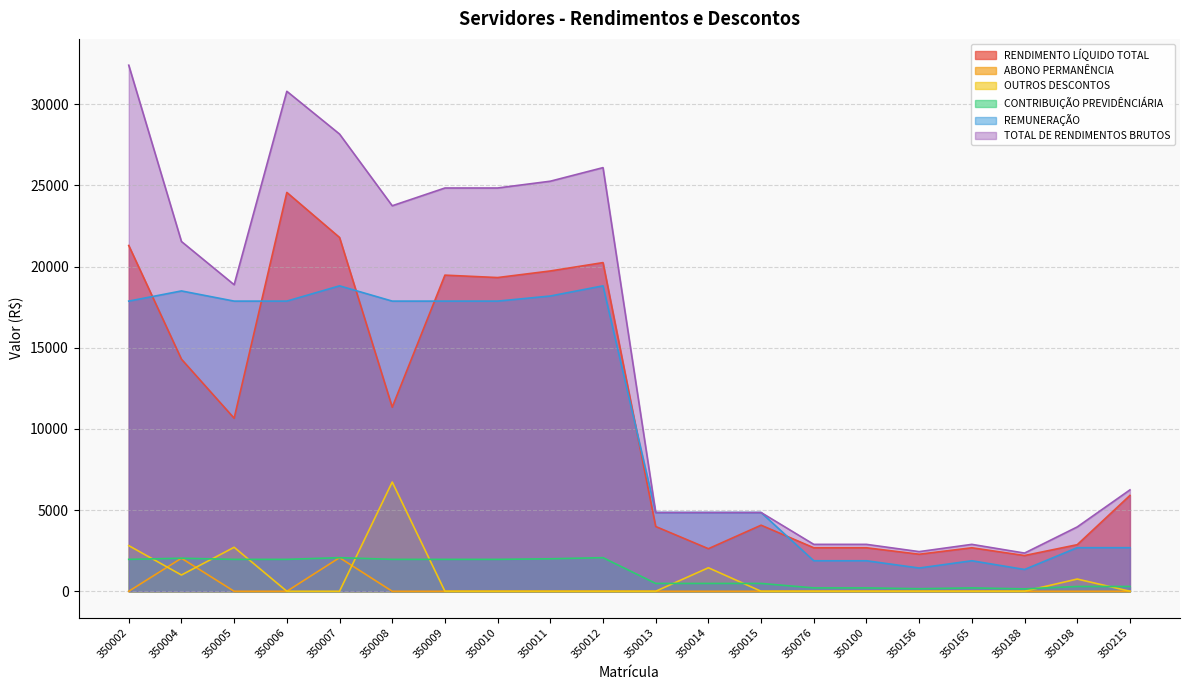

Where does the RENDIMENTO LÍQUIDO TOTAL series first go above 10659?

350002